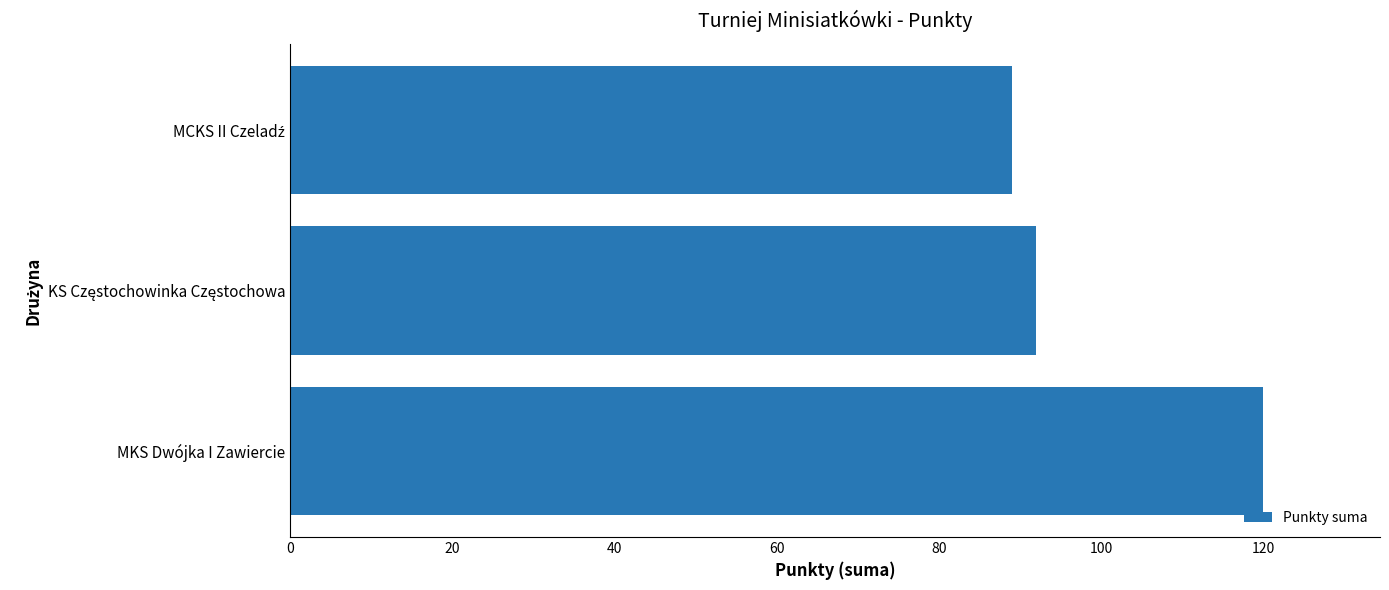

The chart shows a value of 36 at MKS Dwójka I Zawiercie. True or false?

False